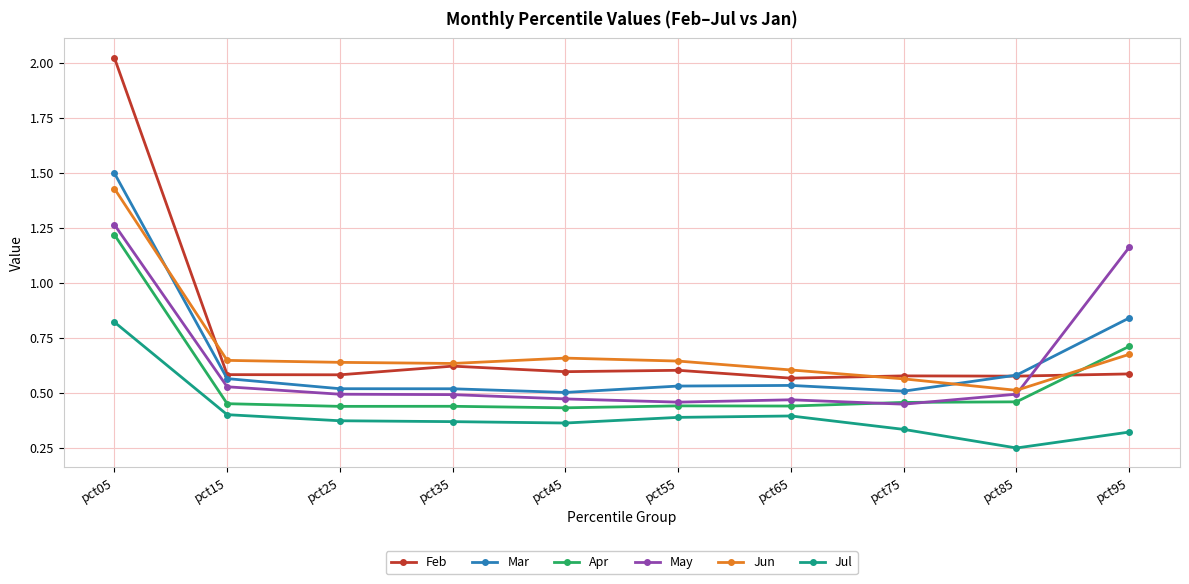

At which category does the chart reach its minimum across all series?

pct85